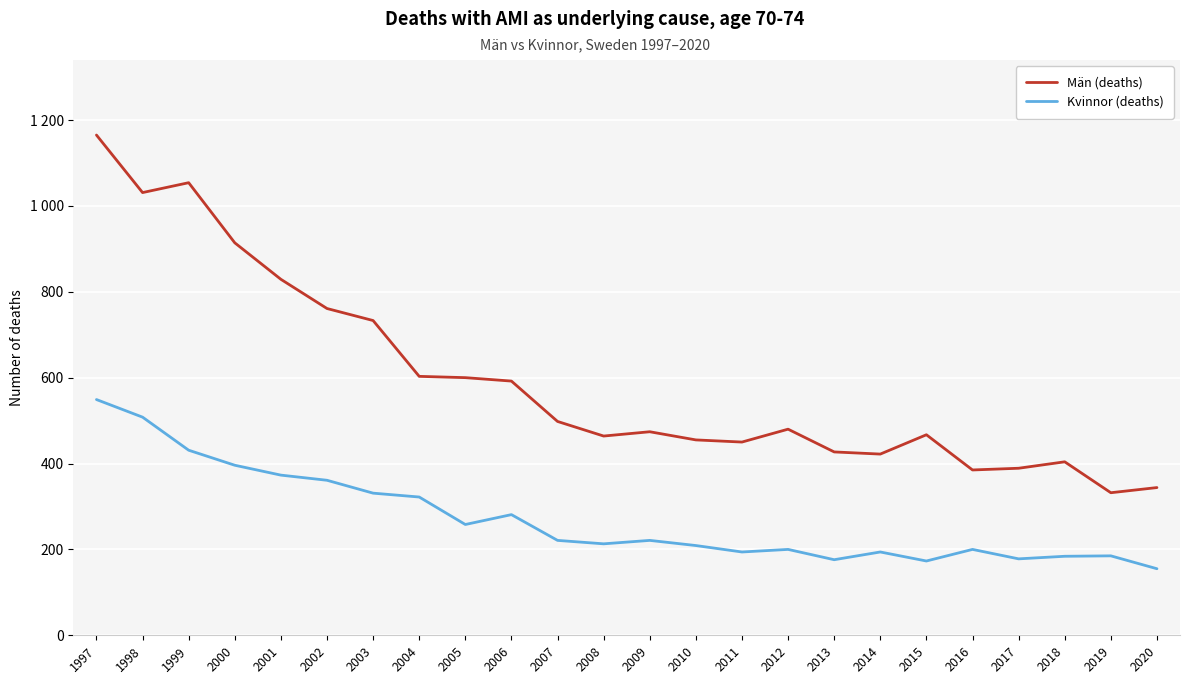

Where is the first local minimum for Kvinnor (deaths)?

2005